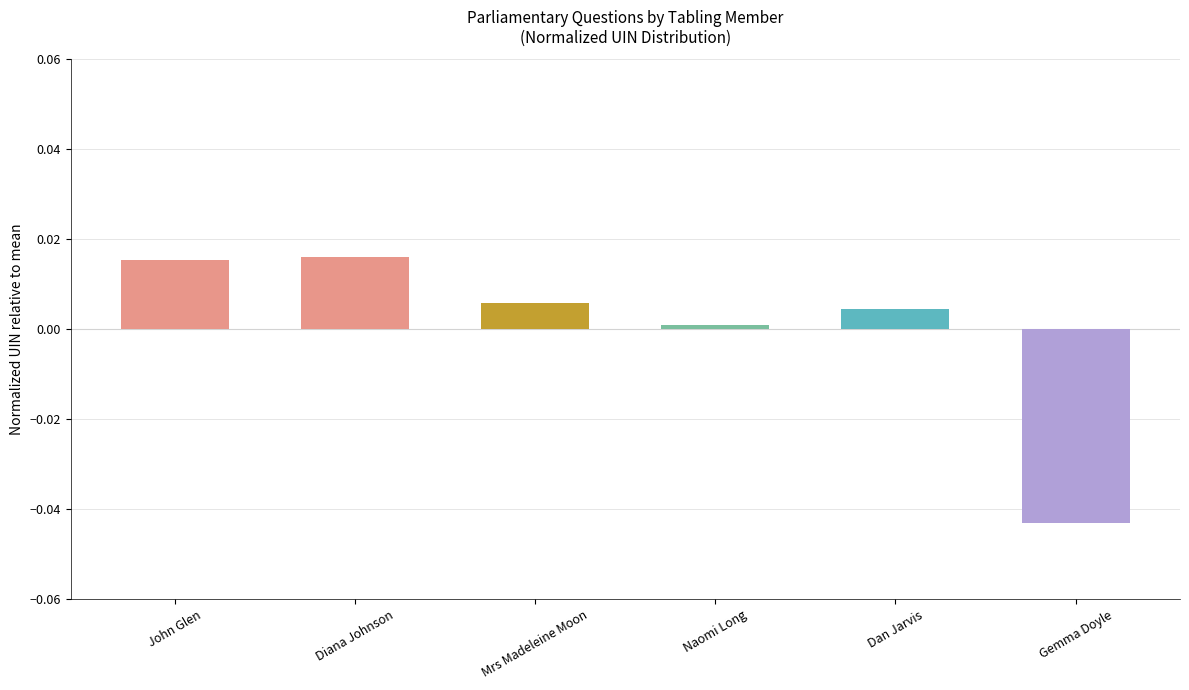

How many bars are there in total?

6